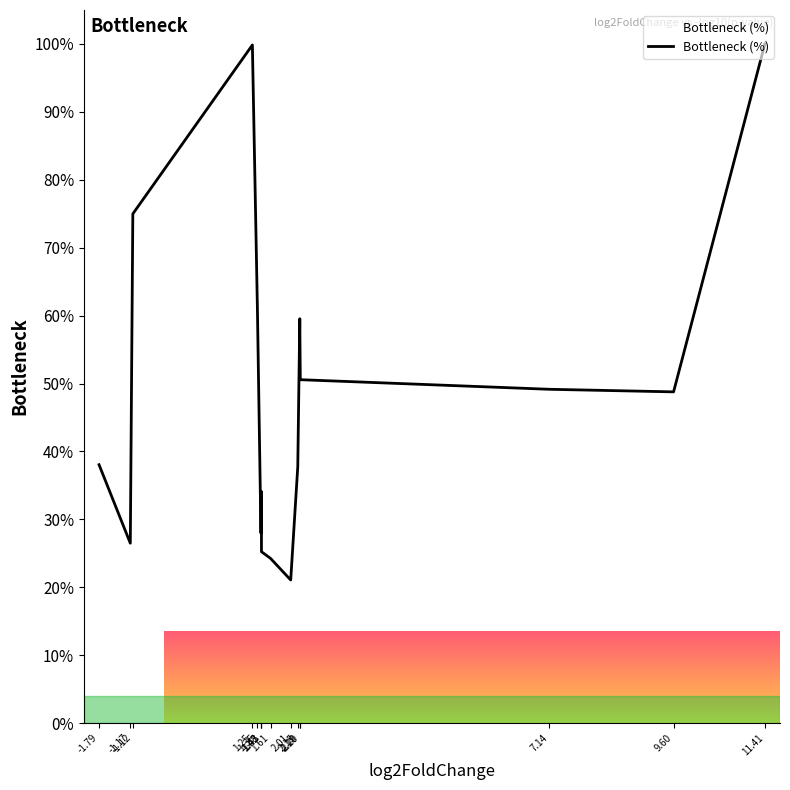

What is the sum of the values at 11.41 and 2.19?

159.5